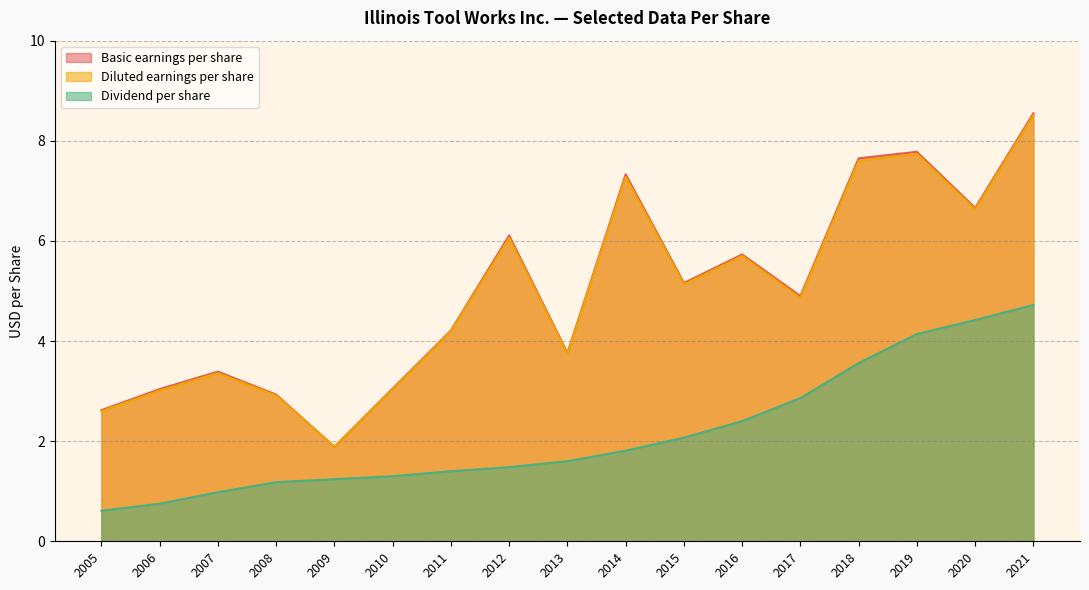

The Dividend per share series shows 1.4 at 2011. True or false?

True